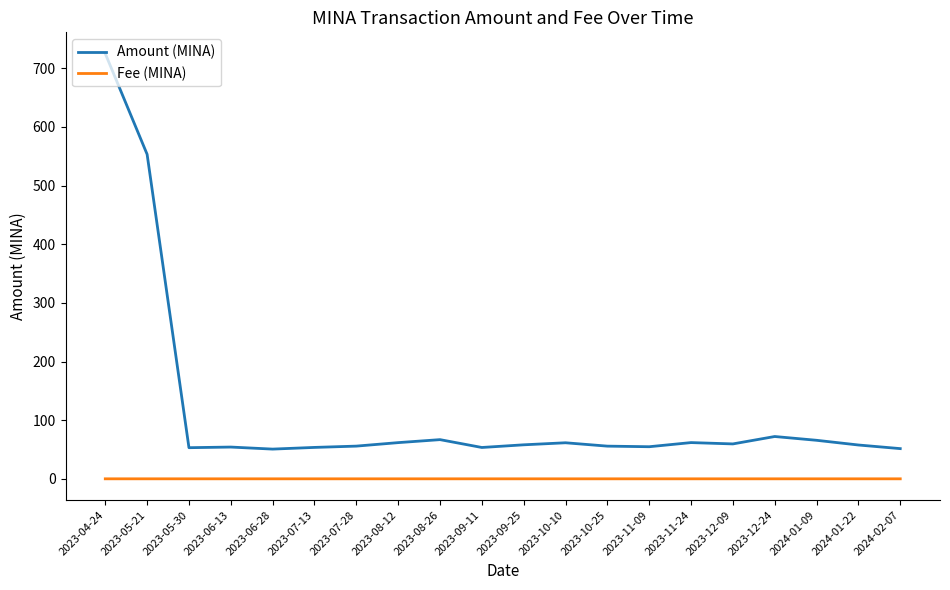

Is it true that Amount (MINA) equals 50.7 at 2023-06-28?

True